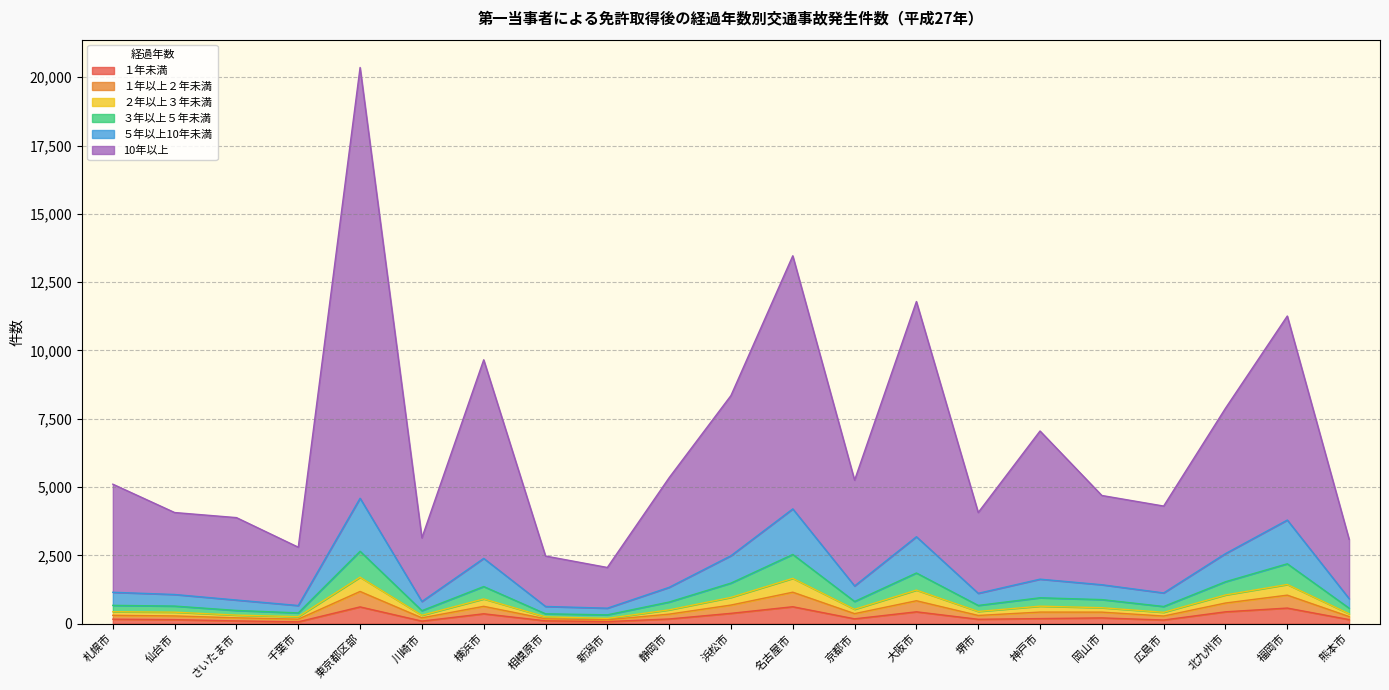

What are all the series names shown in the legend?

１年未満, １年以上２年未満, ２年以上３年未満, ３年以上５年未満, ５年以上10年未満, 10年以上